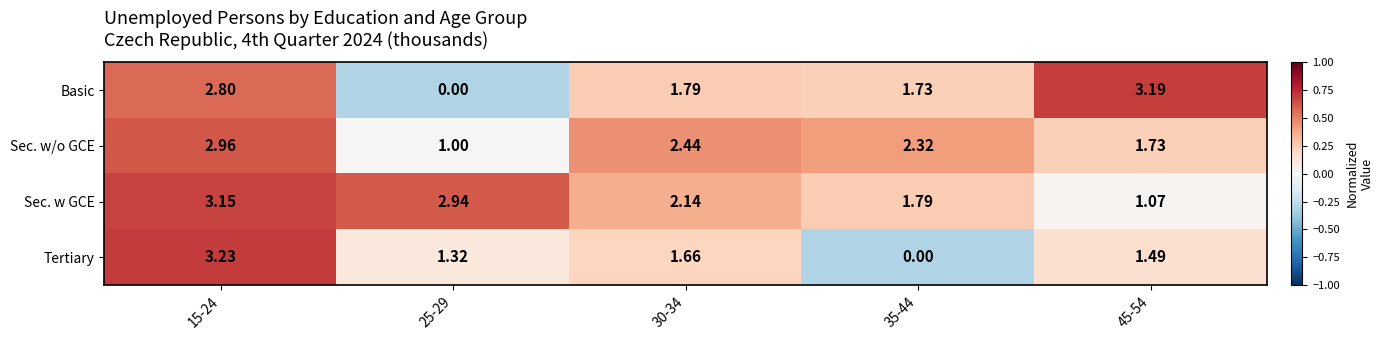

Rank the series by their maximum value, from highest to lowest.

Tertiary, Basic, Sec. w GCE, Sec. w/o GCE